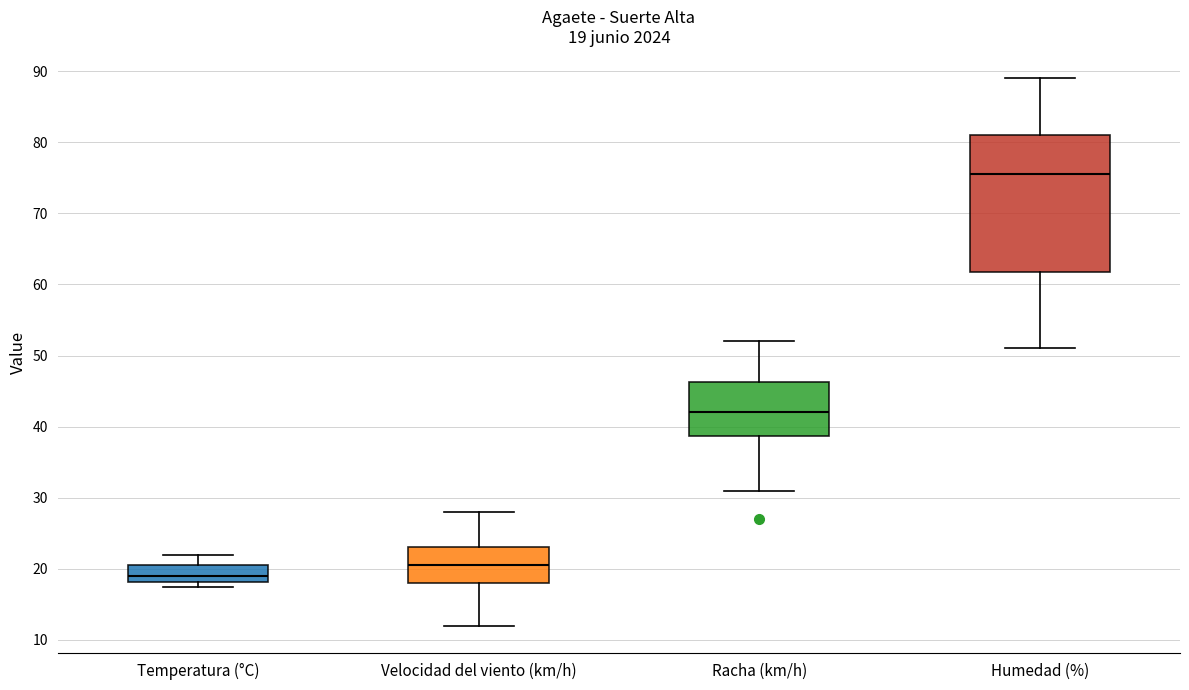

Which box's median line is the highest?

Humedad (%)